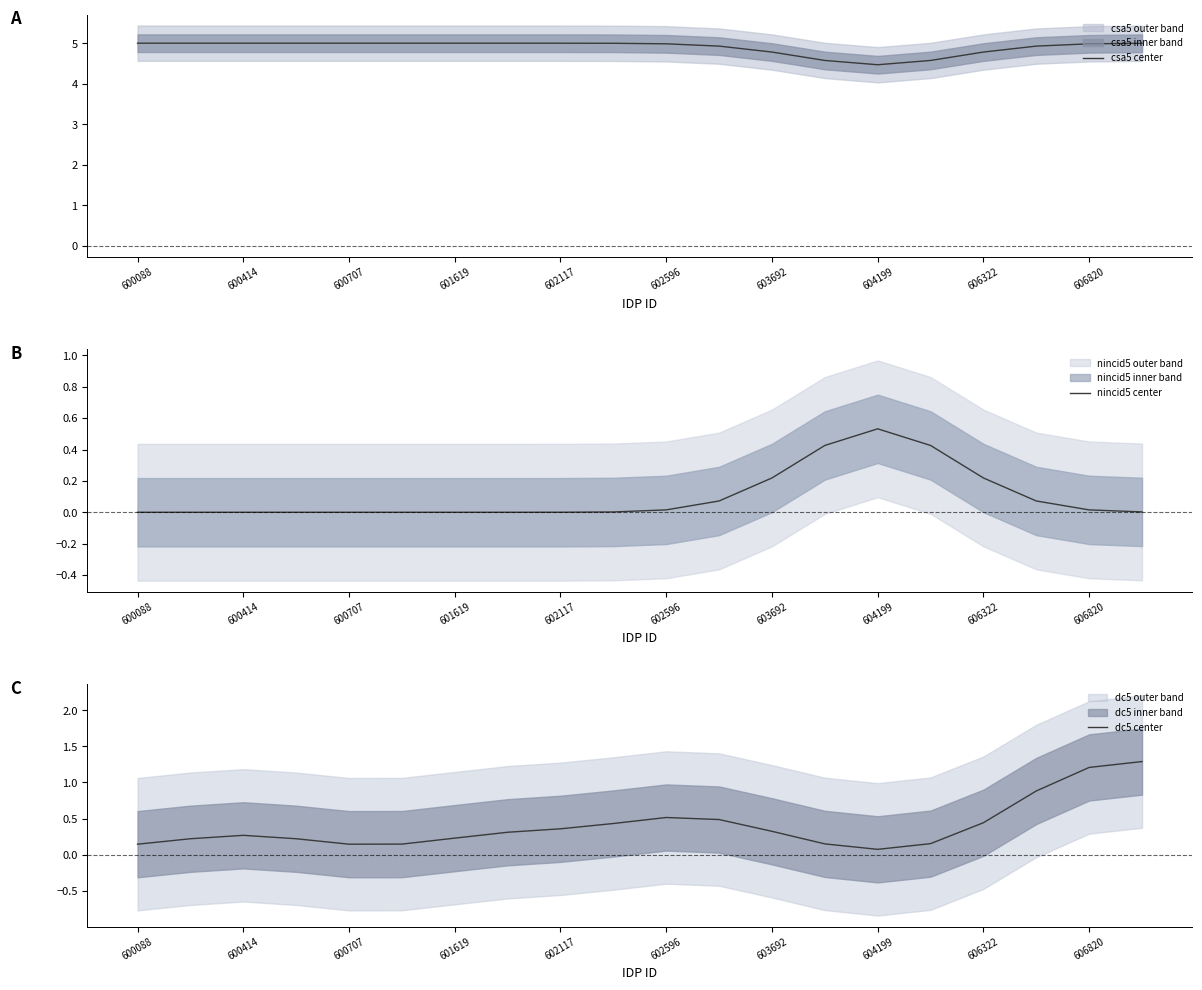

Is it true that nincid5 center equals -0.3 at 600088?

False